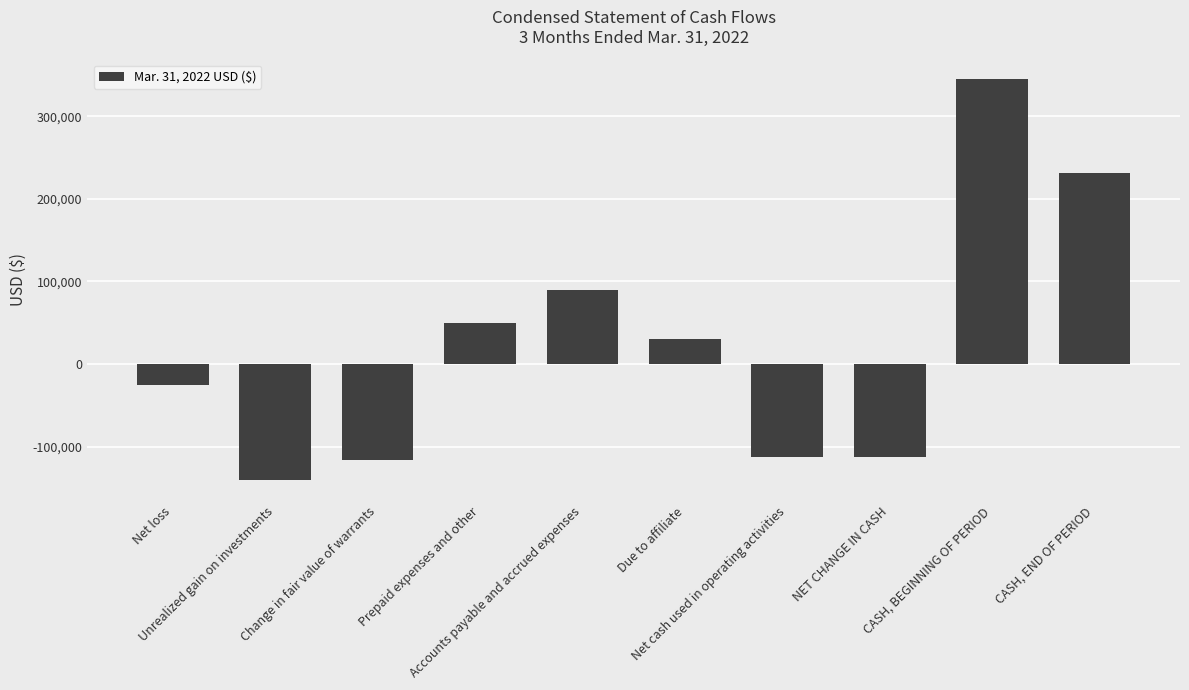

What is the minimum value shown in the chart?

-140891